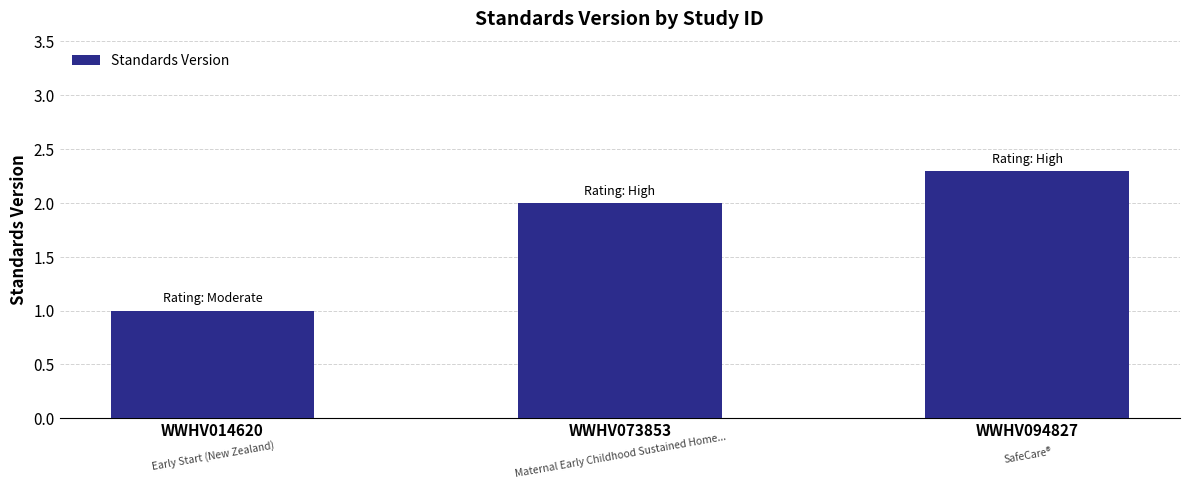

Rank the categories by value from lowest to highest.

WWHV014620, WWHV073853, WWHV094827